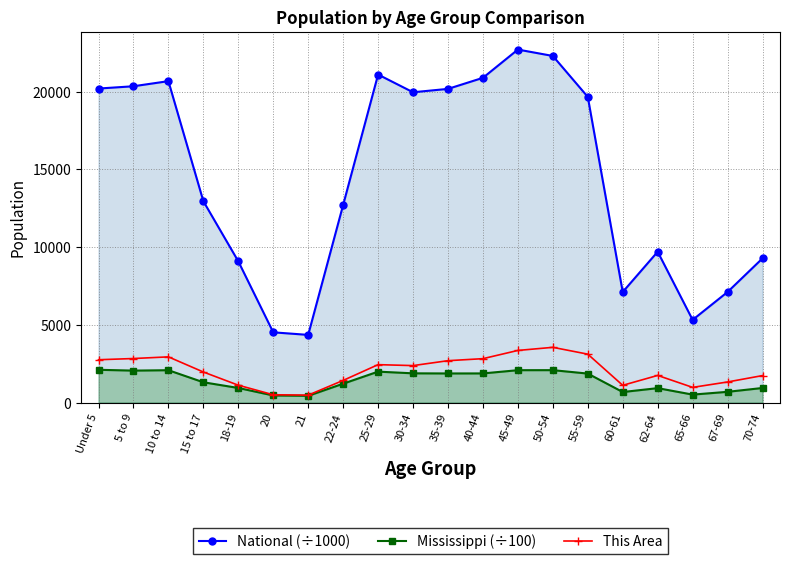

How many series are shown in this chart?

3